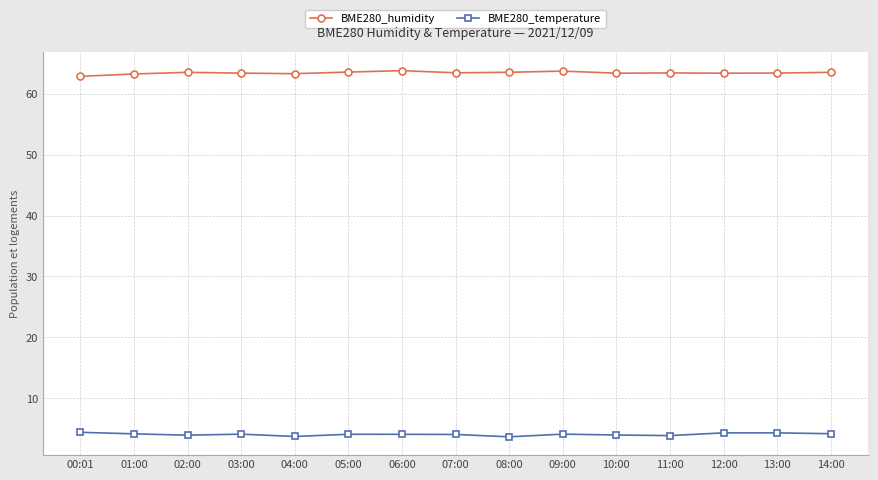

Count the number of data series in this chart.

2